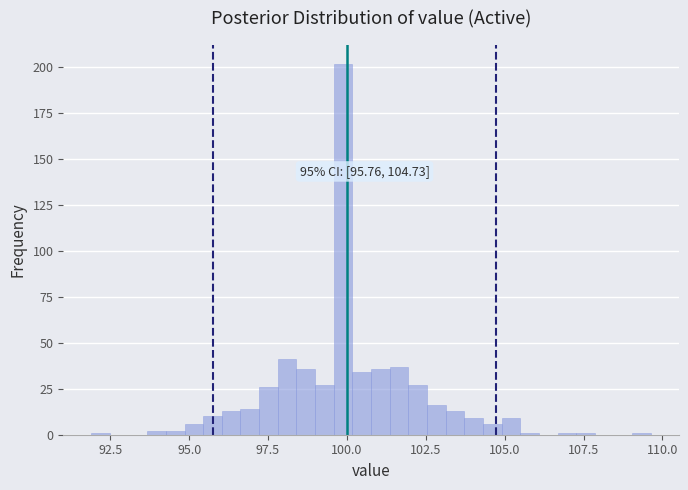

Around what value on the x-axis is the tallest bar? Give the approximate position of its centre, as read against the axis.

100.0